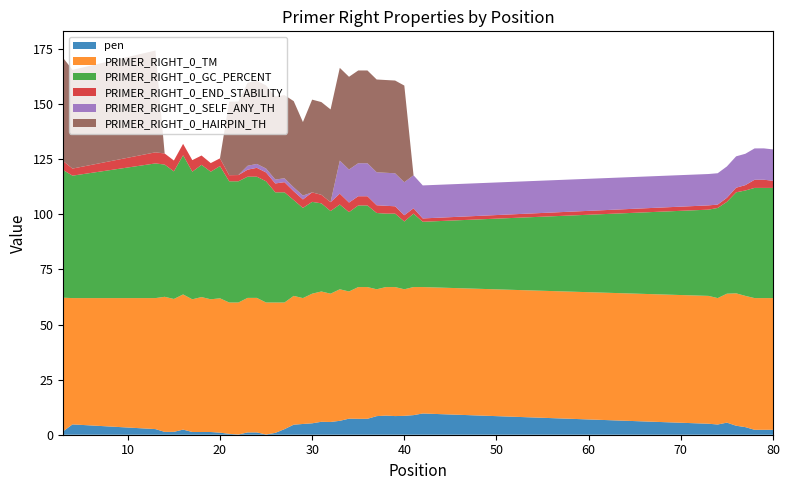

What is the maximum value for pen?

9.6